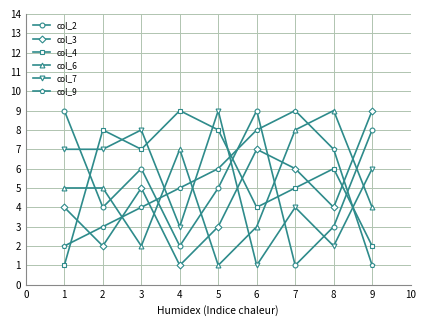

Which series changed the most between 5 and 6?

col_7